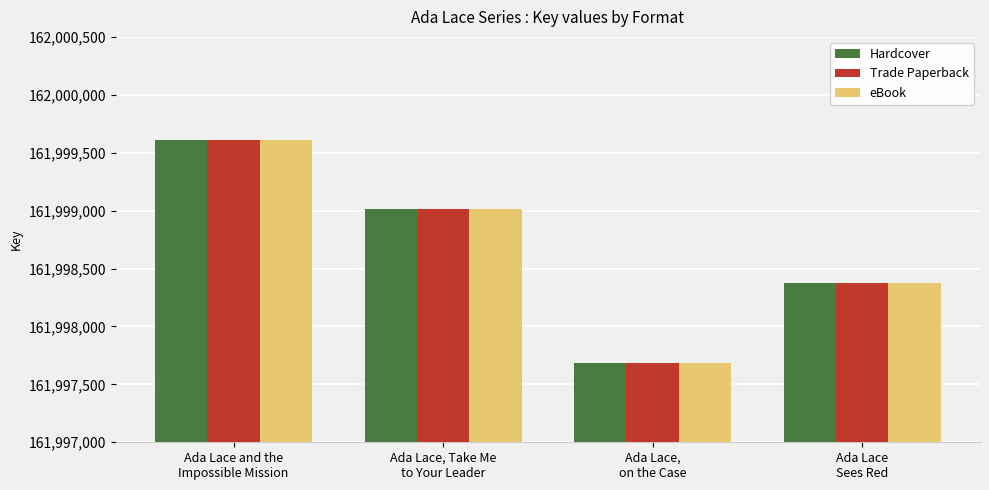

What is the difference between the maximum and second lowest values in the eBook series?

1233